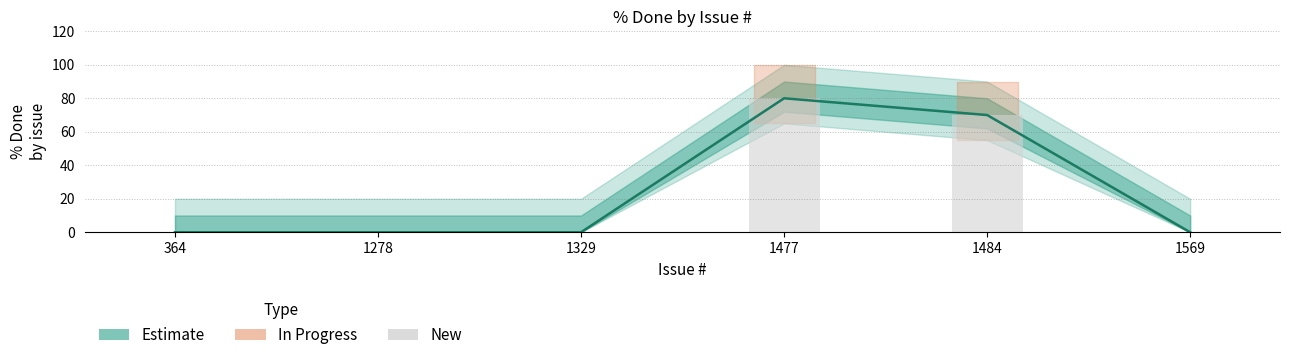

Which has a higher value, 1278 or 1477?

1477